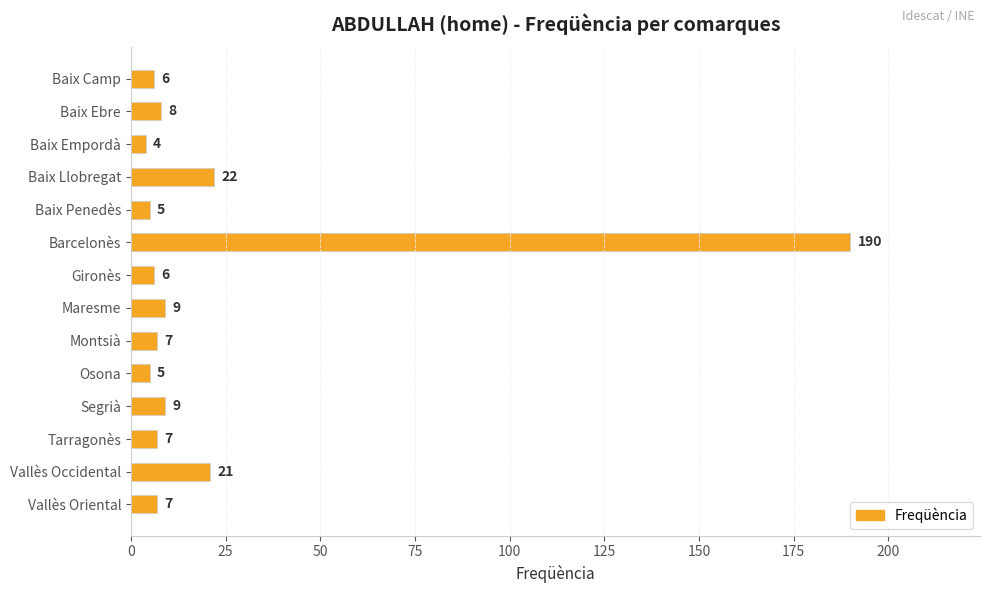

Is it true that the value at Baix Llobregat is 11?

False